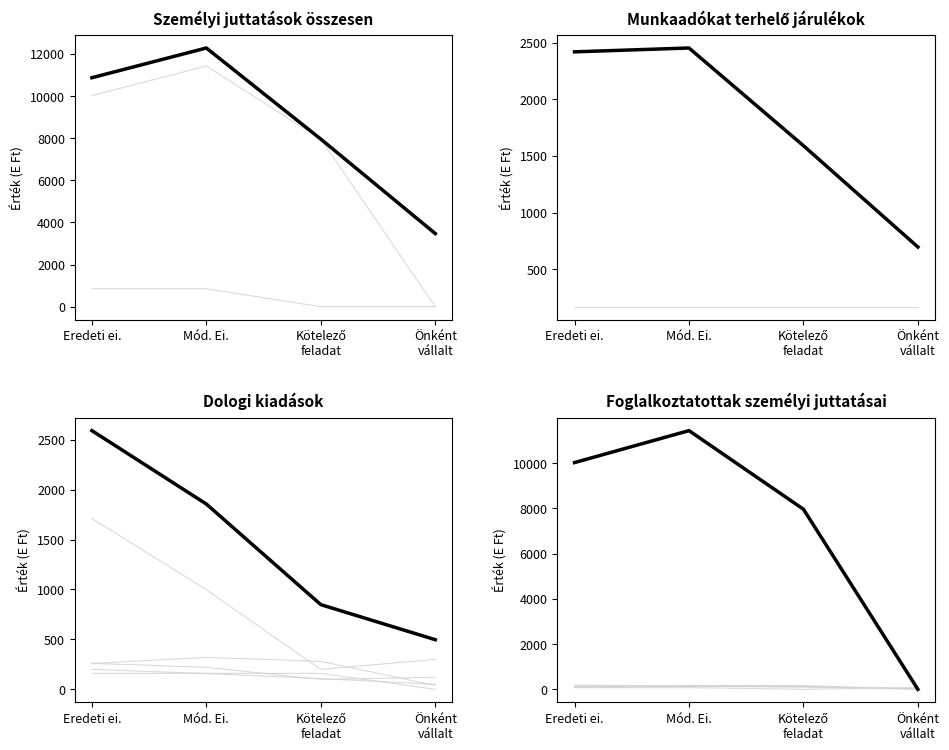

How many values in the Személyi juttatások összesen series exceed 10870?

1